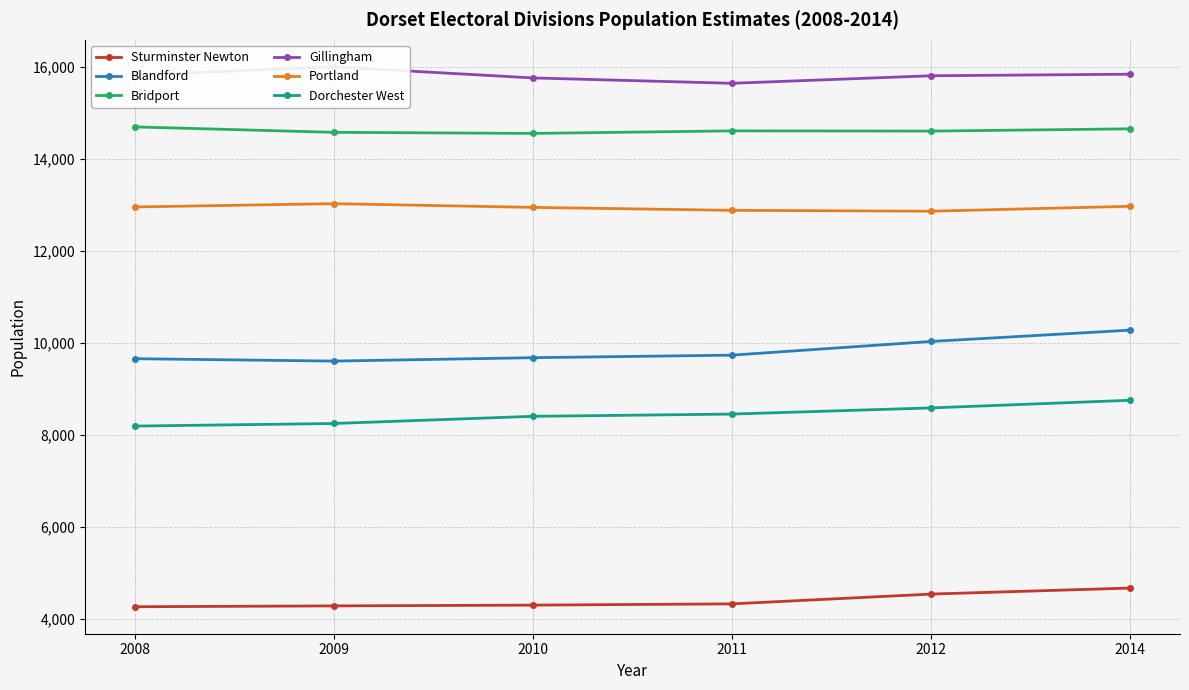

What is the sum of all Bridport values?

87733